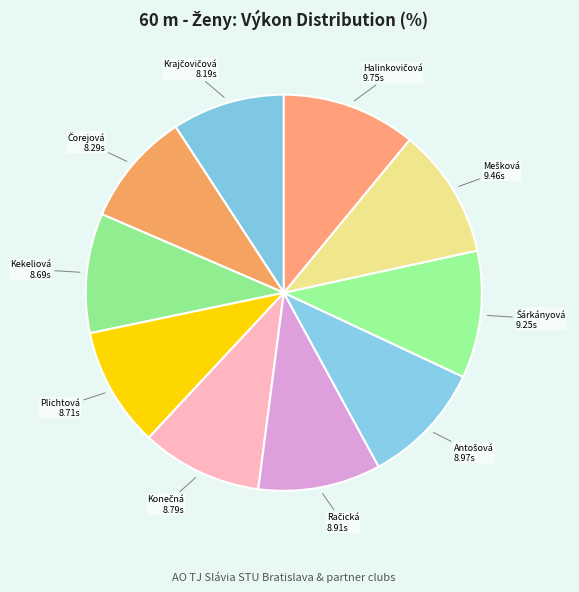

Is there a majority slice in this chart?

No